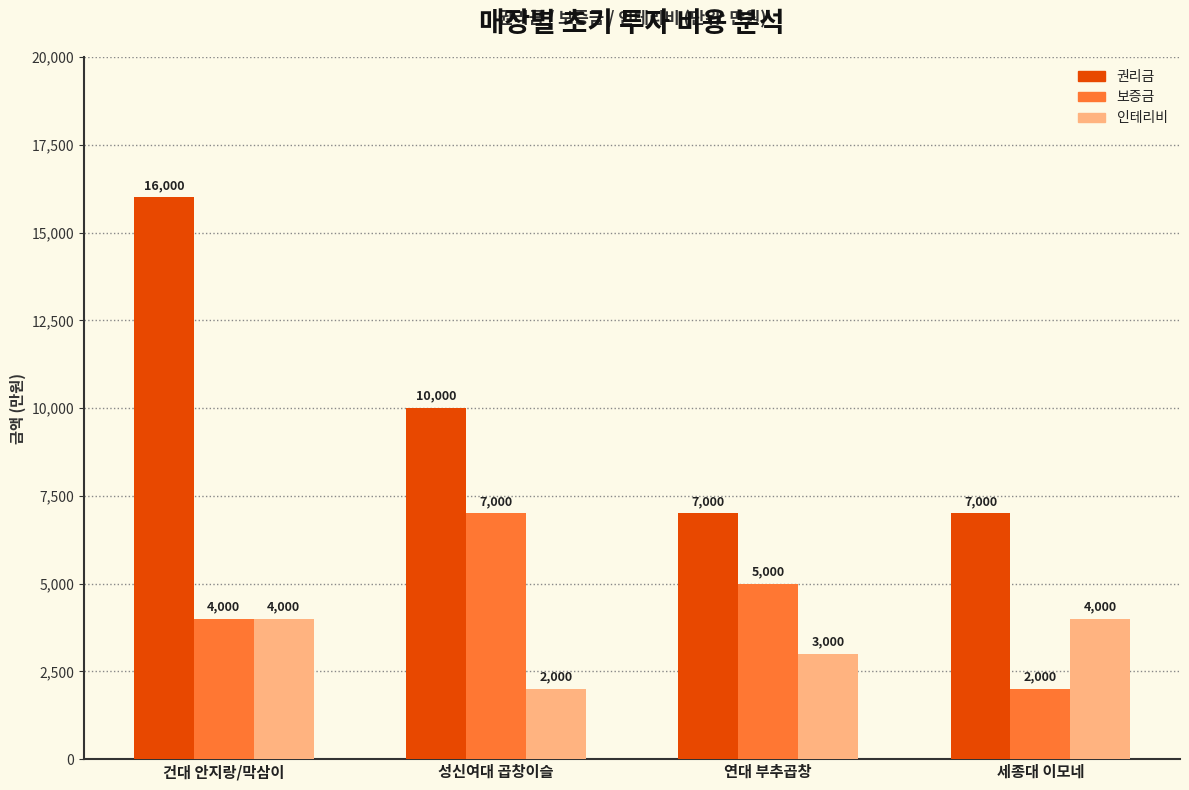

What position from the left is 성신여대 곱창이슬?

2